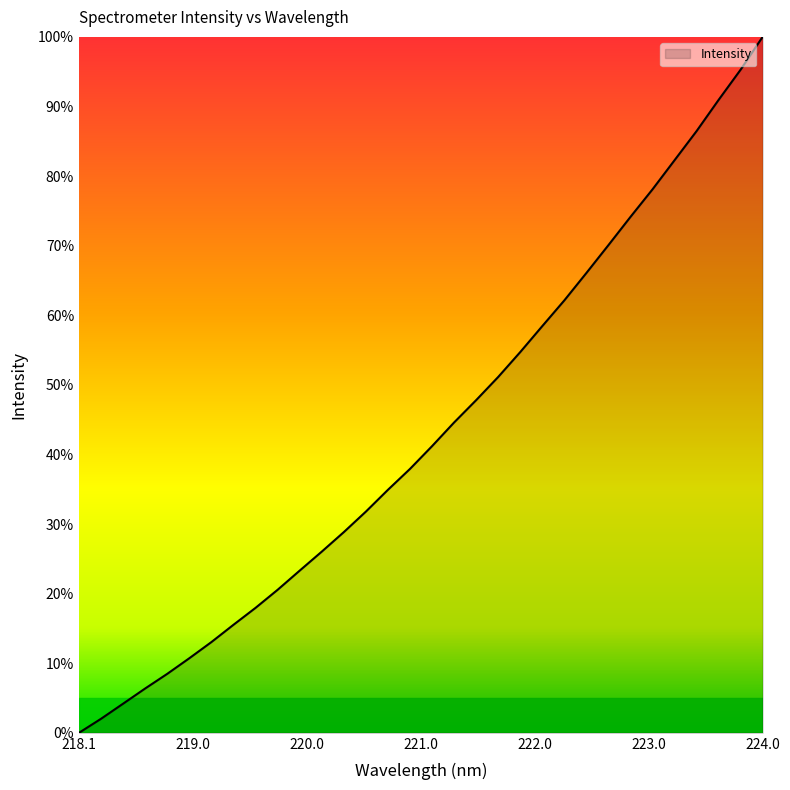

What is the difference between the maximum and minimum values?

100.0